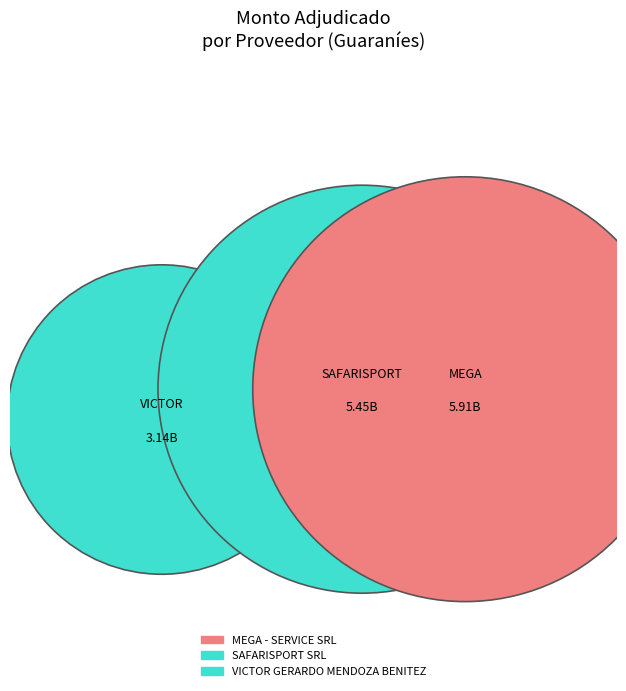

The SAFARISPORT SRL slice represents 50% of the pie. True or false?

False